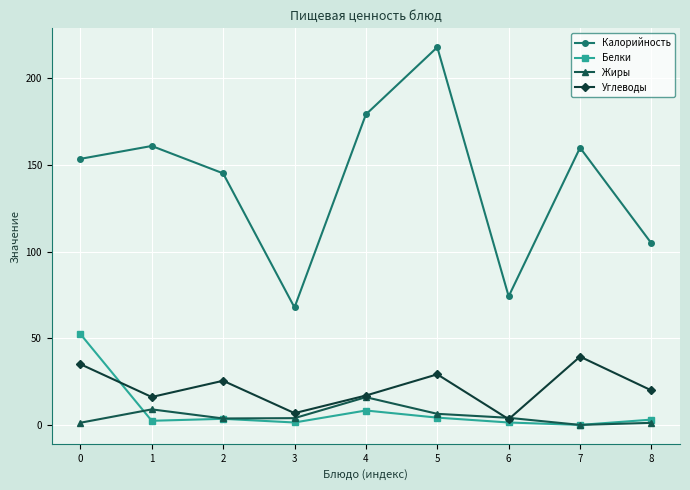

What are all the series names shown in the legend?

Калорийность, Белки, Жиры, Углеводы